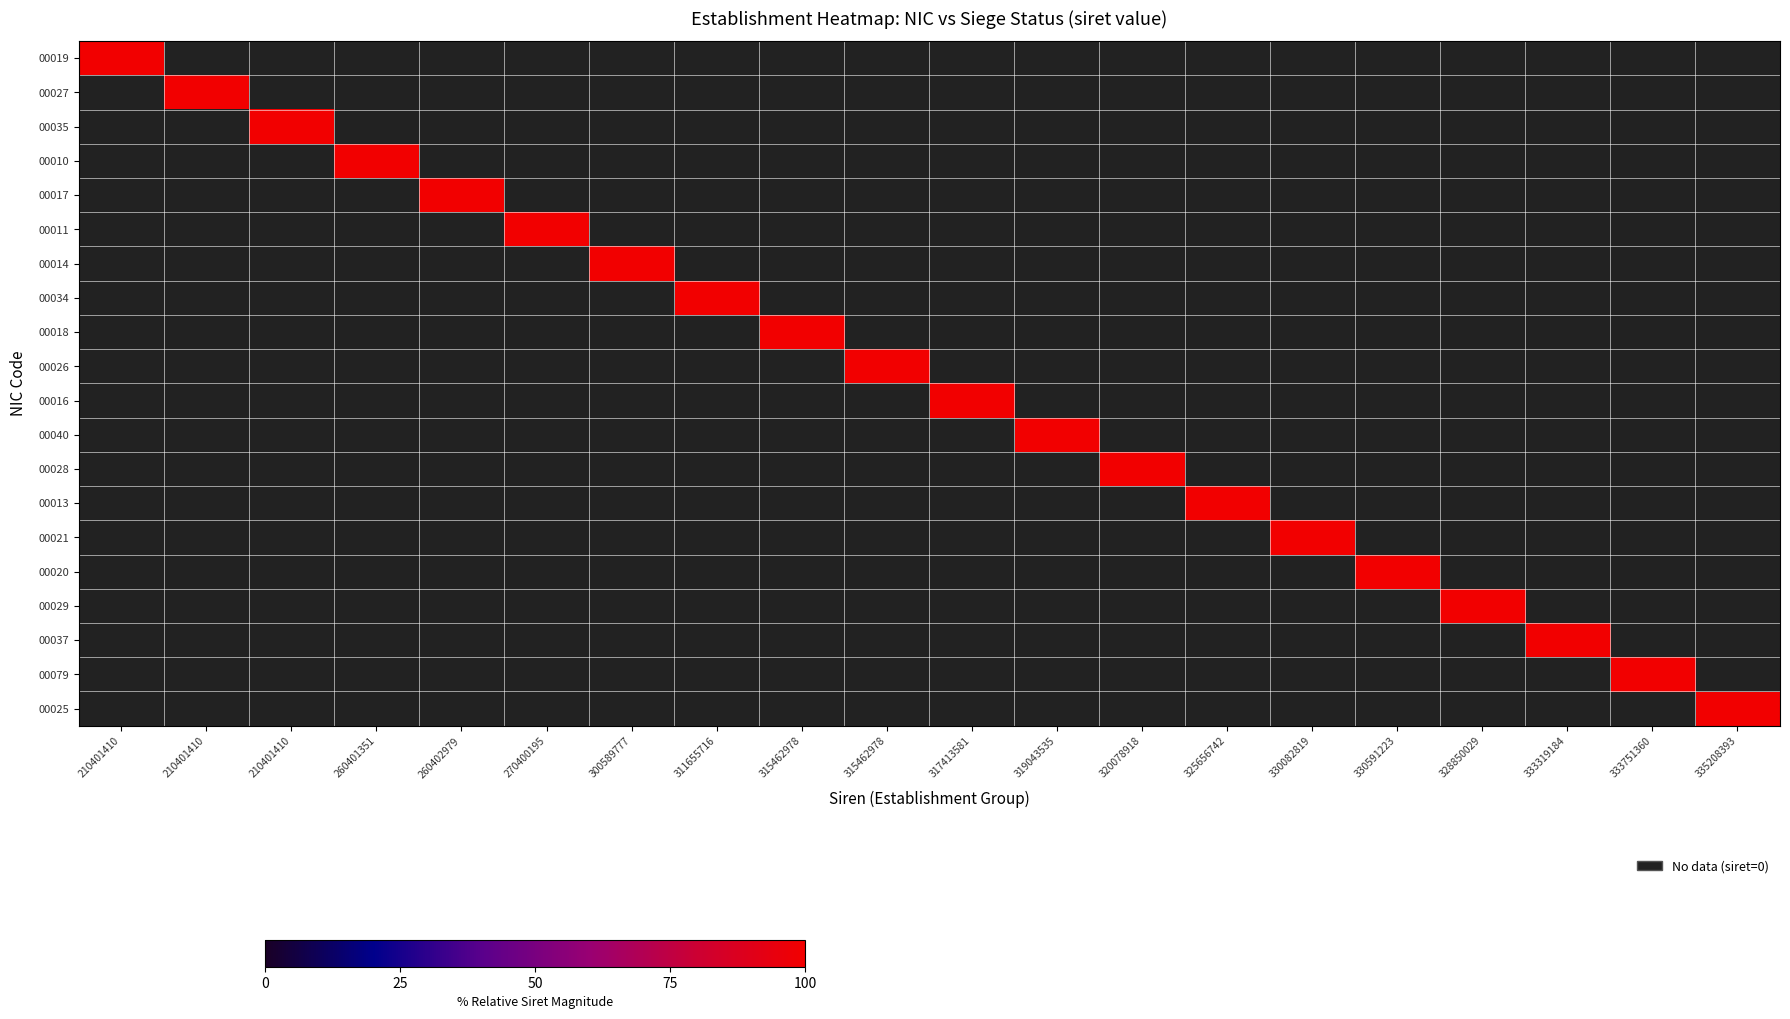

Reading left to right, extract all data points from this chart.

00019: 210401410=100	210401410=0	210401410=0	260401351=0	260402979=0	270400195=0	300589777=0	311655716=0	315462978=0	315462978=0	317413581=0	319043535=0	320078918=0	325656742=0	330082819=0	330591223=0	328850029=0	333319184=0	333751360=0	335208393=0
00027: 210401410=0	210401410=100	210401410=0	260401351=0	260402979=0	270400195=0	300589777=0	311655716=0	315462978=0	315462978=0	317413581=0	319043535=0	320078918=0	325656742=0	330082819=0	330591223=0	328850029=0	333319184=0	333751360=0	335208393=0
00035: 210401410=0	210401410=0	210401410=100	260401351=0	260402979=0	270400195=0	300589777=0	311655716=0	315462978=0	315462978=0	317413581=0	319043535=0	320078918=0	325656742=0	330082819=0	330591223=0	328850029=0	333319184=0	333751360=0	335208393=0
00010: 210401410=0	210401410=0	210401410=0	260401351=100	260402979=0	270400195=0	300589777=0	311655716=0	315462978=0	315462978=0	317413581=0	319043535=0	320078918=0	325656742=0	330082819=0	330591223=0	328850029=0	333319184=0	333751360=0	335208393=0
00017: 210401410=0	210401410=0	210401410=0	260401351=0	260402979=100	270400195=0	300589777=0	311655716=0	315462978=0	315462978=0	317413581=0	319043535=0	320078918=0	325656742=0	330082819=0	330591223=0	328850029=0	333319184=0	333751360=0	335208393=0
00011: 210401410=0	210401410=0	210401410=0	260401351=0	260402979=0	270400195=100	300589777=0	311655716=0	315462978=0	315462978=0	317413581=0	319043535=0	320078918=0	325656742=0	330082819=0	330591223=0	328850029=0	333319184=0	333751360=0	335208393=0
00014: 210401410=0	210401410=0	210401410=0	260401351=0	260402979=0	270400195=0	300589777=100	311655716=0	315462978=0	315462978=0	317413581=0	319043535=0	320078918=0	325656742=0	330082819=0	330591223=0	328850029=0	333319184=0	333751360=0	335208393=0
00034: 210401410=0	210401410=0	210401410=0	260401351=0	260402979=0	270400195=0	300589777=0	311655716=100	315462978=0	315462978=0	317413581=0	319043535=0	320078918=0	325656742=0	330082819=0	330591223=0	328850029=0	333319184=0	333751360=0	335208393=0
00018: 210401410=0	210401410=0	210401410=0	260401351=0	260402979=0	270400195=0	300589777=0	311655716=0	315462978=100	315462978=0	317413581=0	319043535=0	320078918=0	325656742=0	330082819=0	330591223=0	328850029=0	333319184=0	333751360=0	335208393=0
00026: 210401410=0	210401410=0	210401410=0	260401351=0	260402979=0	270400195=0	300589777=0	311655716=0	315462978=0	315462978=100	317413581=0	319043535=0	320078918=0	325656742=0	330082819=0	330591223=0	328850029=0	333319184=0	333751360=0	335208393=0
00016: 210401410=0	210401410=0	210401410=0	260401351=0	260402979=0	270400195=0	300589777=0	311655716=0	315462978=0	315462978=0	317413581=100	319043535=0	320078918=0	325656742=0	330082819=0	330591223=0	328850029=0	333319184=0	333751360=0	335208393=0
00040: 210401410=0	210401410=0	210401410=0	260401351=0	260402979=0	270400195=0	300589777=0	311655716=0	315462978=0	315462978=0	317413581=0	319043535=100	320078918=0	325656742=0	330082819=0	330591223=0	328850029=0	333319184=0	333751360=0	335208393=0
00028: 210401410=0	210401410=0	210401410=0	260401351=0	260402979=0	270400195=0	300589777=0	311655716=0	315462978=0	315462978=0	317413581=0	319043535=0	320078918=100	325656742=0	330082819=0	330591223=0	328850029=0	333319184=0	333751360=0	335208393=0
00013: 210401410=0	210401410=0	210401410=0	260401351=0	260402979=0	270400195=0	300589777=0	311655716=0	315462978=0	315462978=0	317413581=0	319043535=0	320078918=0	325656742=100	330082819=0	330591223=0	328850029=0	333319184=0	333751360=0	335208393=0
00021: 210401410=0	210401410=0	210401410=0	260401351=0	260402979=0	270400195=0	300589777=0	311655716=0	315462978=0	315462978=0	317413581=0	319043535=0	320078918=0	325656742=0	330082819=100	330591223=0	328850029=0	333319184=0	333751360=0	335208393=0
00020: 210401410=0	210401410=0	210401410=0	260401351=0	260402979=0	270400195=0	300589777=0	311655716=0	315462978=0	315462978=0	317413581=0	319043535=0	320078918=0	325656742=0	330082819=0	330591223=100	328850029=0	333319184=0	333751360=0	335208393=0
00029: 210401410=0	210401410=0	210401410=0	260401351=0	260402979=0	270400195=0	300589777=0	311655716=0	315462978=0	315462978=0	317413581=0	319043535=0	320078918=0	325656742=0	330082819=0	330591223=0	328850029=100	333319184=0	333751360=0	335208393=0
00037: 210401410=0	210401410=0	210401410=0	260401351=0	260402979=0	270400195=0	300589777=0	311655716=0	315462978=0	315462978=0	317413581=0	319043535=0	320078918=0	325656742=0	330082819=0	330591223=0	328850029=0	333319184=100	333751360=0	335208393=0
00079: 210401410=0	210401410=0	210401410=0	260401351=0	260402979=0	270400195=0	300589777=0	311655716=0	315462978=0	315462978=0	317413581=0	319043535=0	320078918=0	325656742=0	330082819=0	330591223=0	328850029=0	333319184=0	333751360=100	335208393=0
00025: 210401410=0	210401410=0	210401410=0	260401351=0	260402979=0	270400195=0	300589777=0	311655716=0	315462978=0	315462978=0	317413581=0	319043535=0	320078918=0	325656742=0	330082819=0	330591223=0	328850029=0	333319184=0	333751360=0	335208393=100